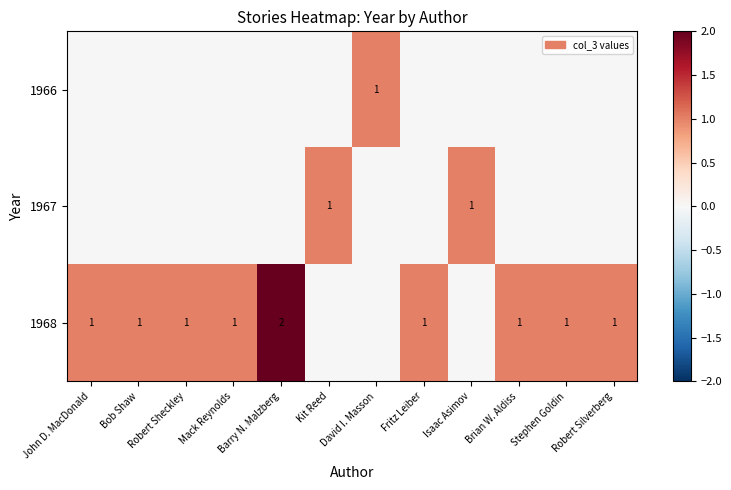

Which category has the lowest value across all series?

John D. MacDonald